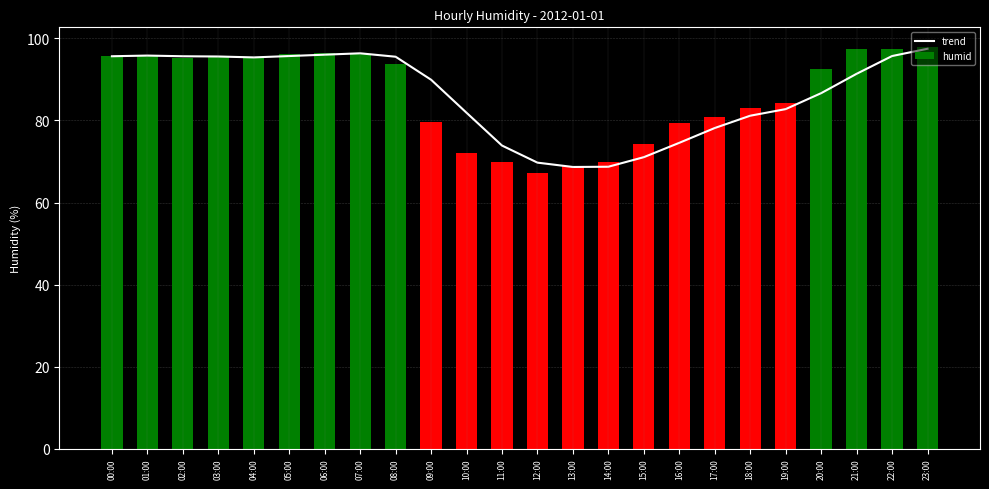

Is the value of trend at 03:00 greater than the value of humid at 21:00?

No